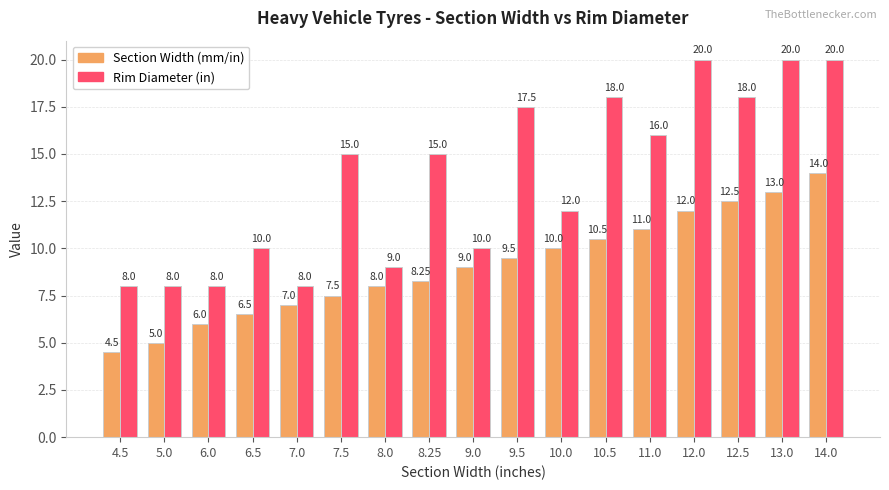

How many data points in Section Width (mm/in) are less than 9?

8